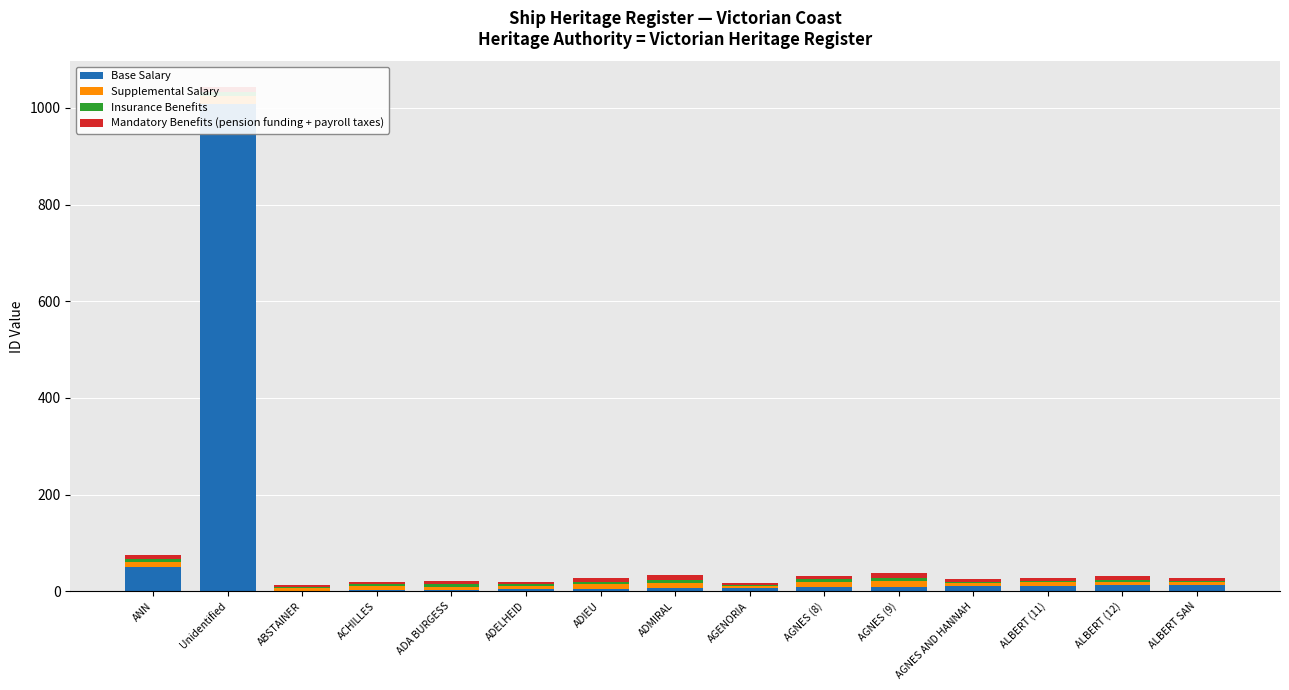

What position from the left is ADIEU?

7